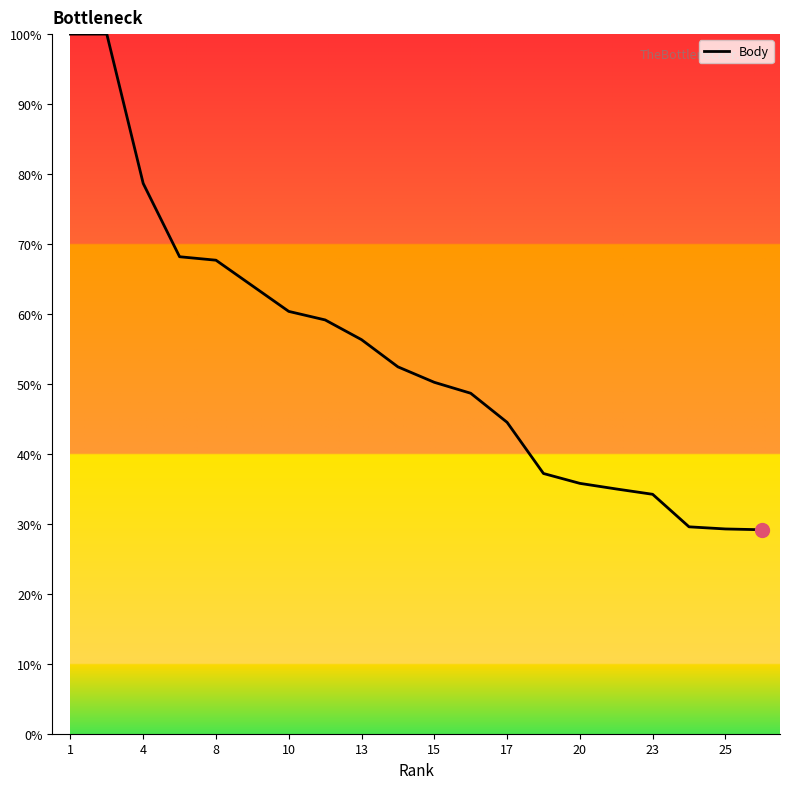

How many values are below 52?

10